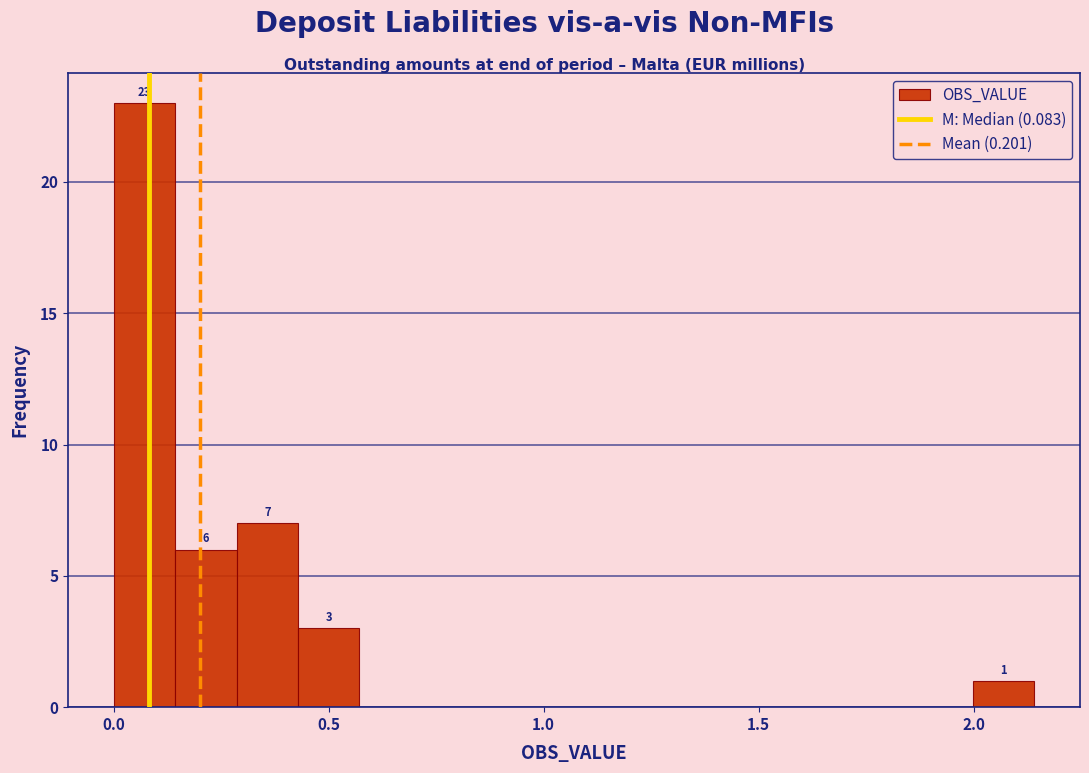

Read against the x-axis, roughly where is the centre of the tallest bar?

0.05